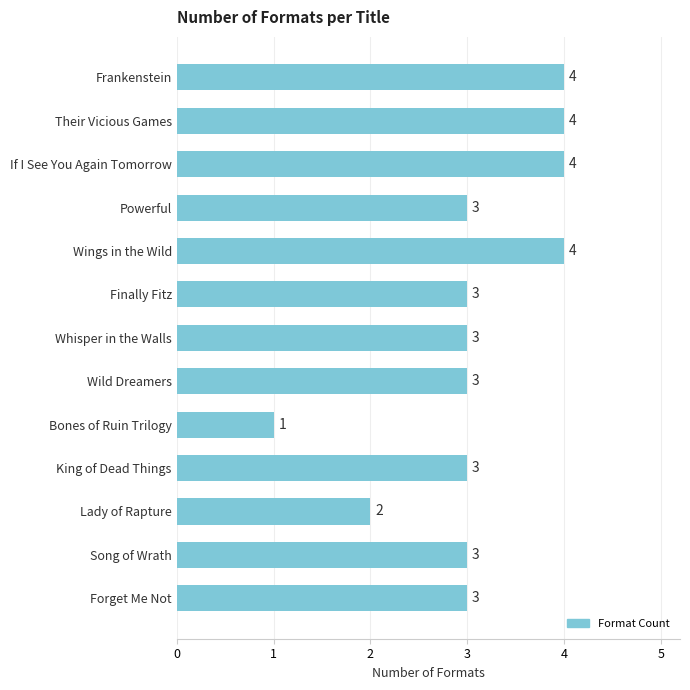

Which has a higher value, Bones of Ruin Trilogy or King of Dead Things?

King of Dead Things